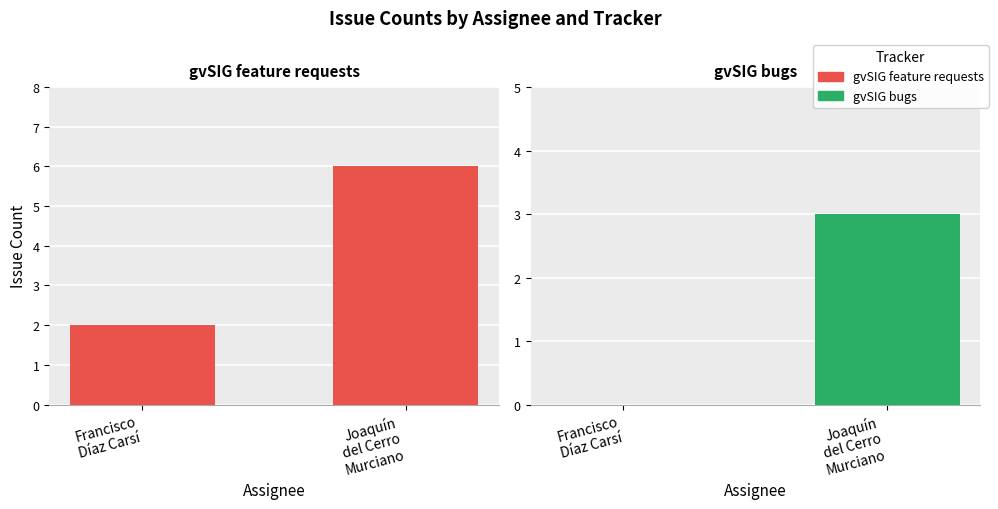

Which series has the largest range (max minus min)?

gvSIG feature requests